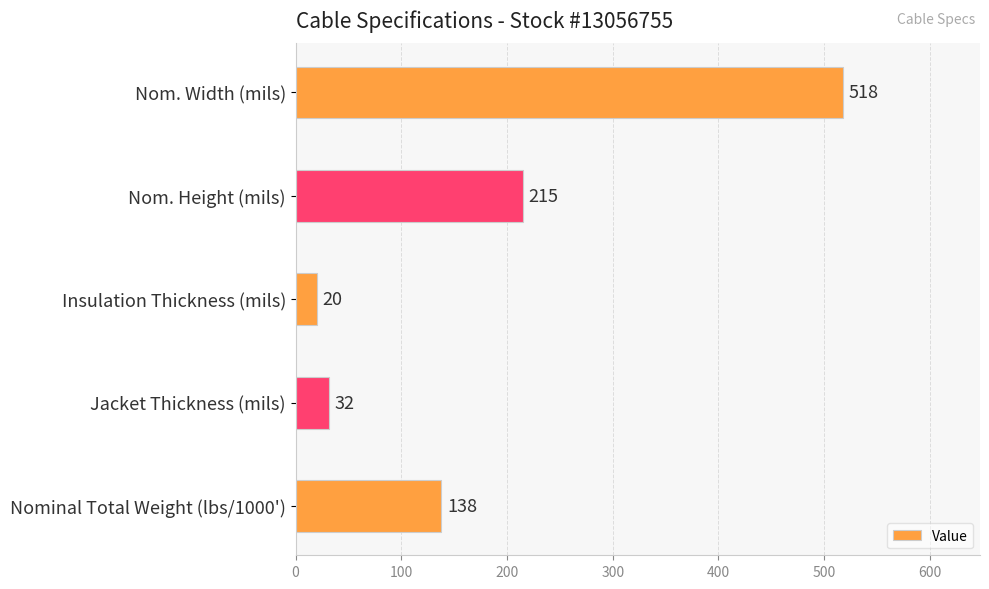

What is the difference between the values at Jacket Thickness (mils) and Nom. Width (mils)?

486